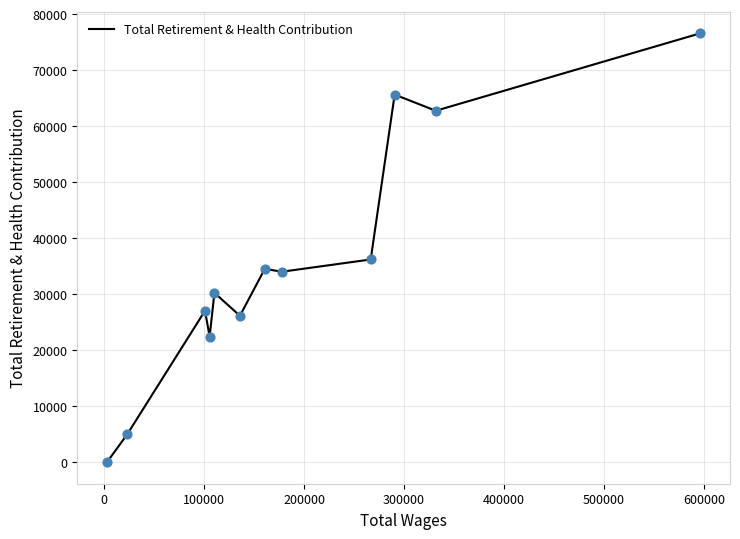

What is the difference between the maximum and minimum values?

76601